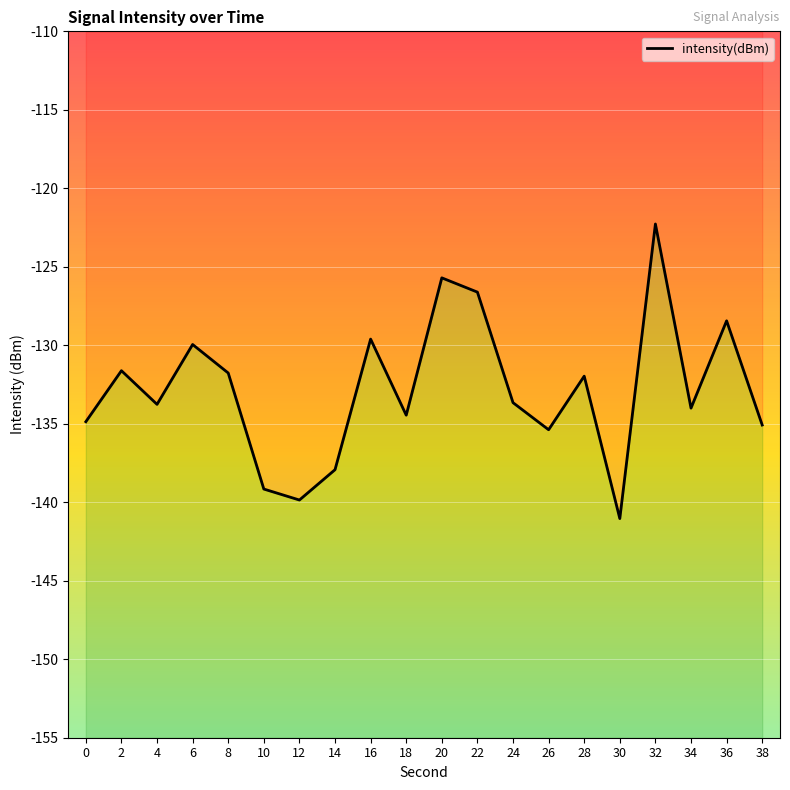

How many data points are above -133?

9